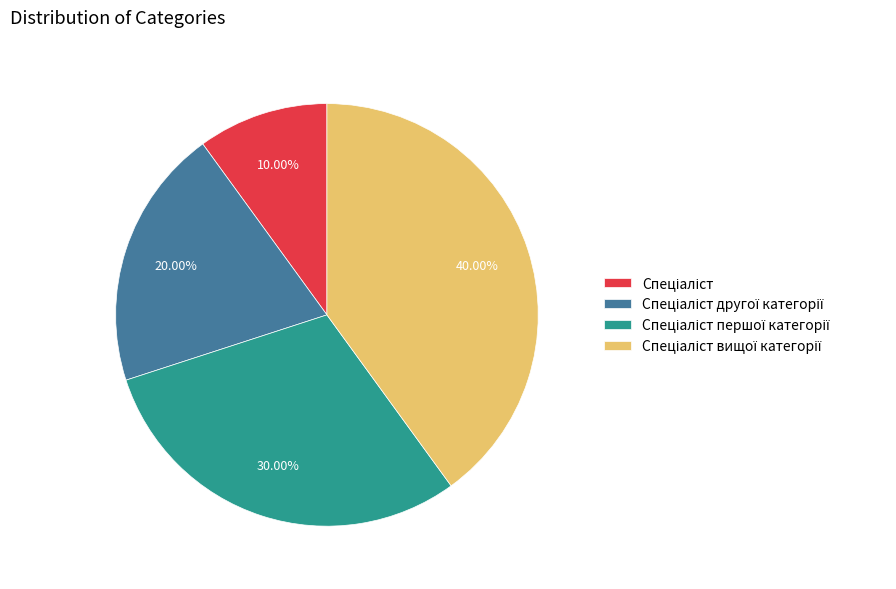

Does any single category account for the majority?

No